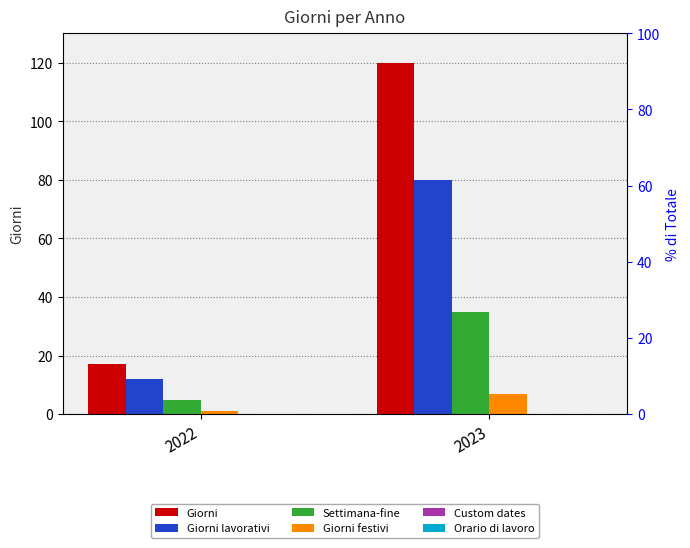

Reading left to right, list all the values displayed in this chart.

Giorni: 2022=17	2023=120
Giorni lavorativi: 2022=12	2023=80
Settimana-fine: 2022=5	2023=35
Giorni festivi: 2022=1	2023=7
Custom dates: 2022=0	2023=0
Orario di lavoro: 2022=0	2023=0